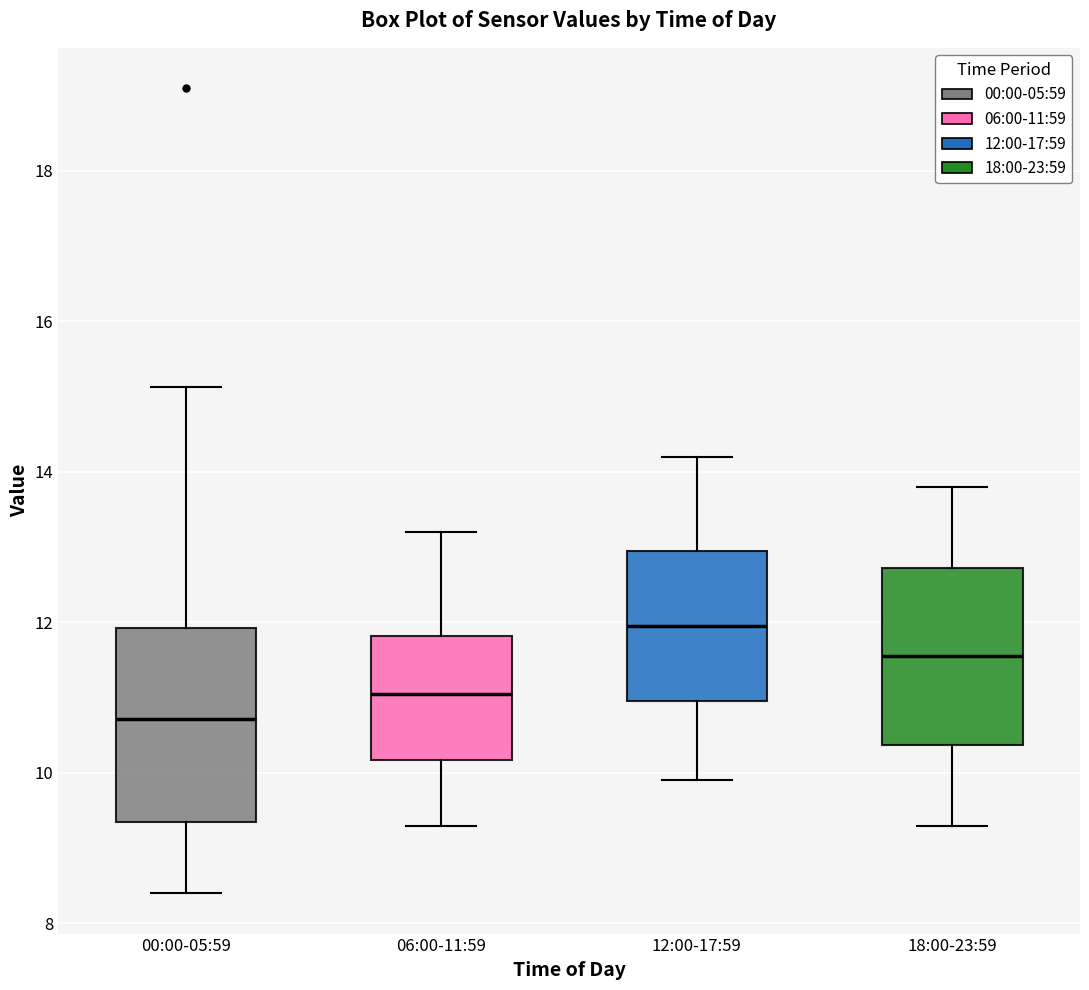

Which box is the tallest, from its lower edge to its upper edge?

00:00-05:59